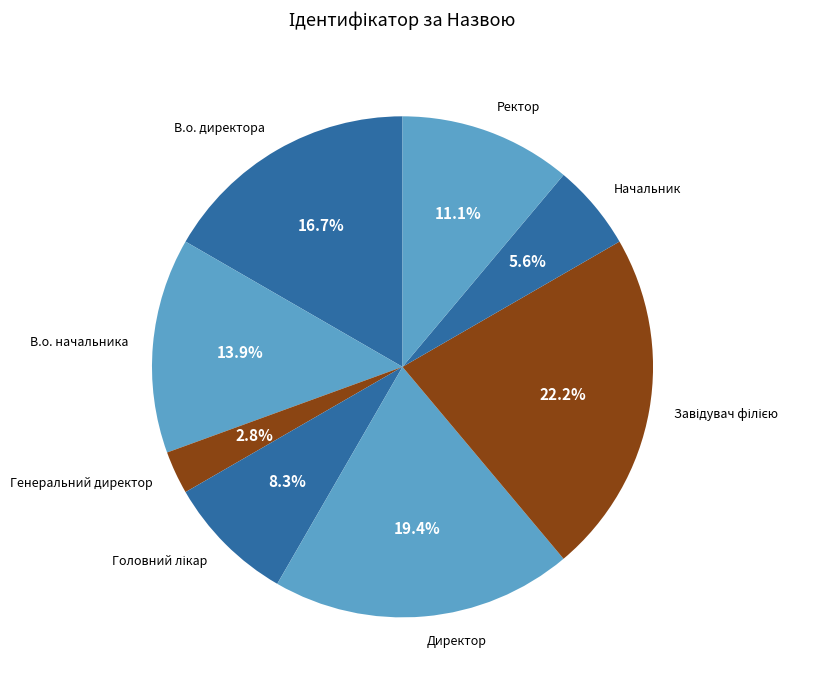

To the nearest percent, what is the combined percentage of Ректор and Генеральний директор?

14%